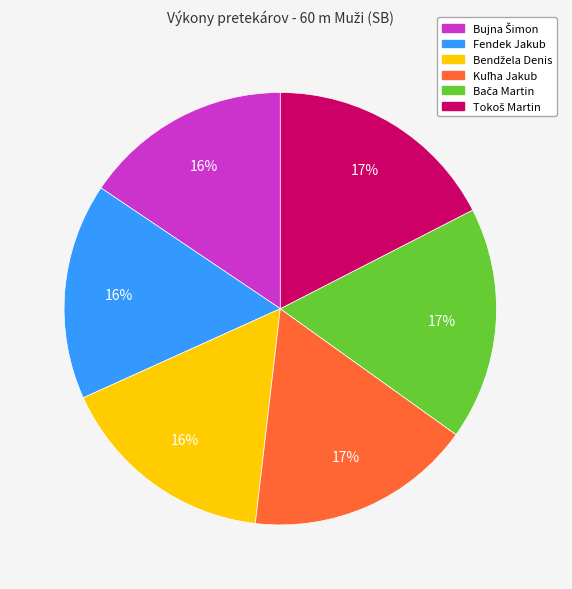

Count the number of slices in the pie.

6